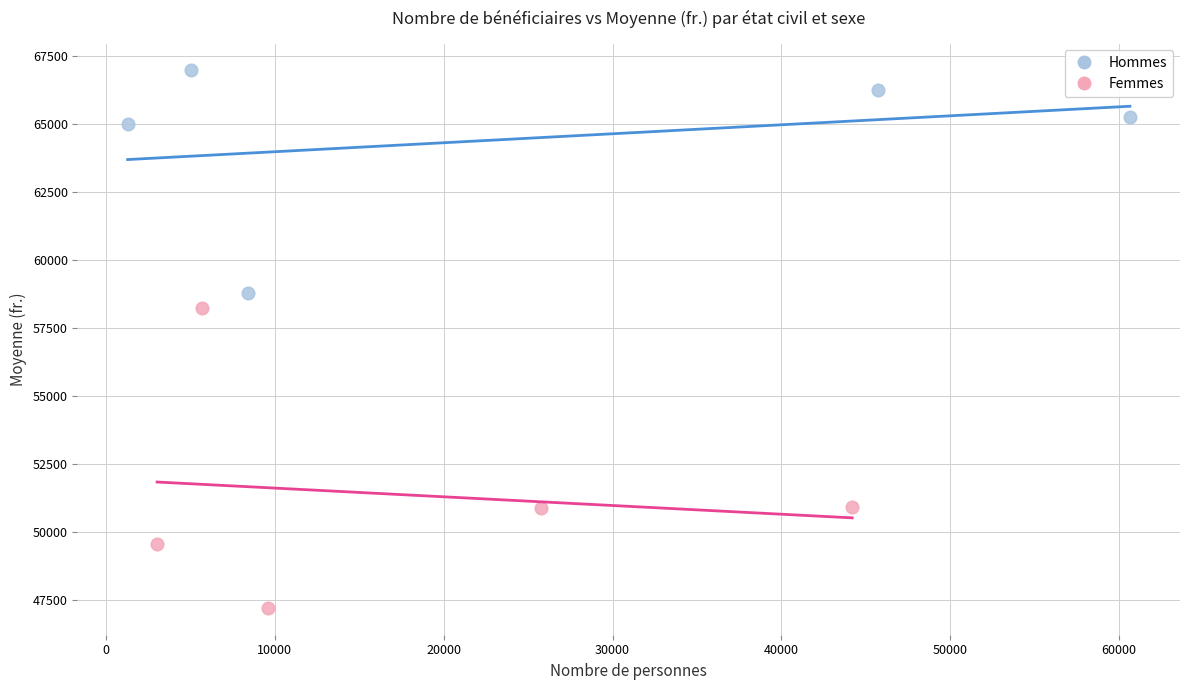

Which series contains the highest Y value?

Hommes